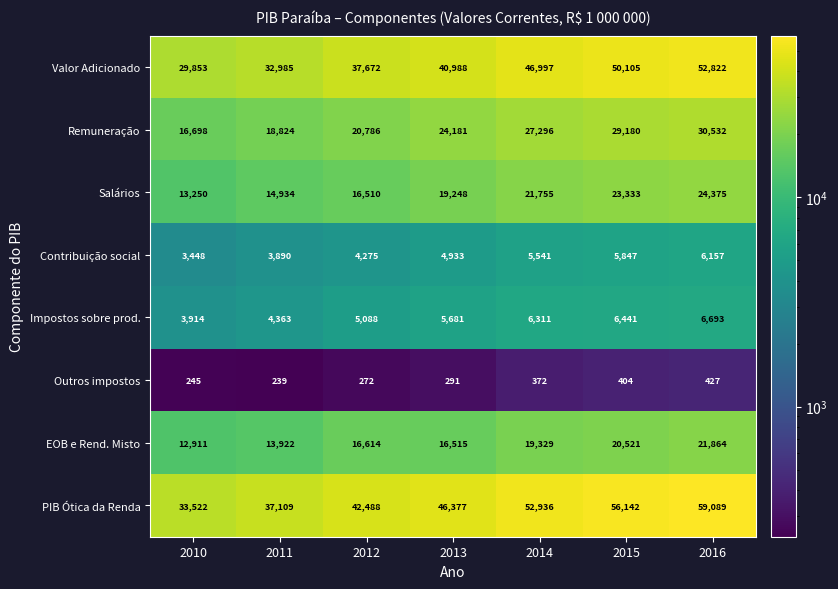

What is the minimum value shown in the chart?

239